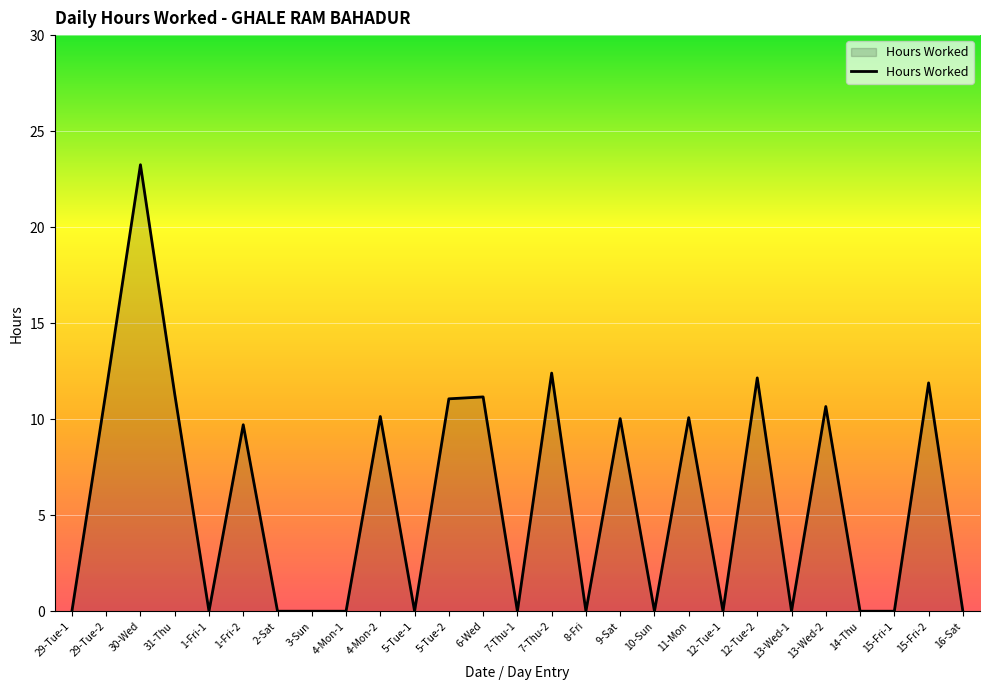

What is the sum of the values at 9-Sat and 1-Fri-1?

10.0